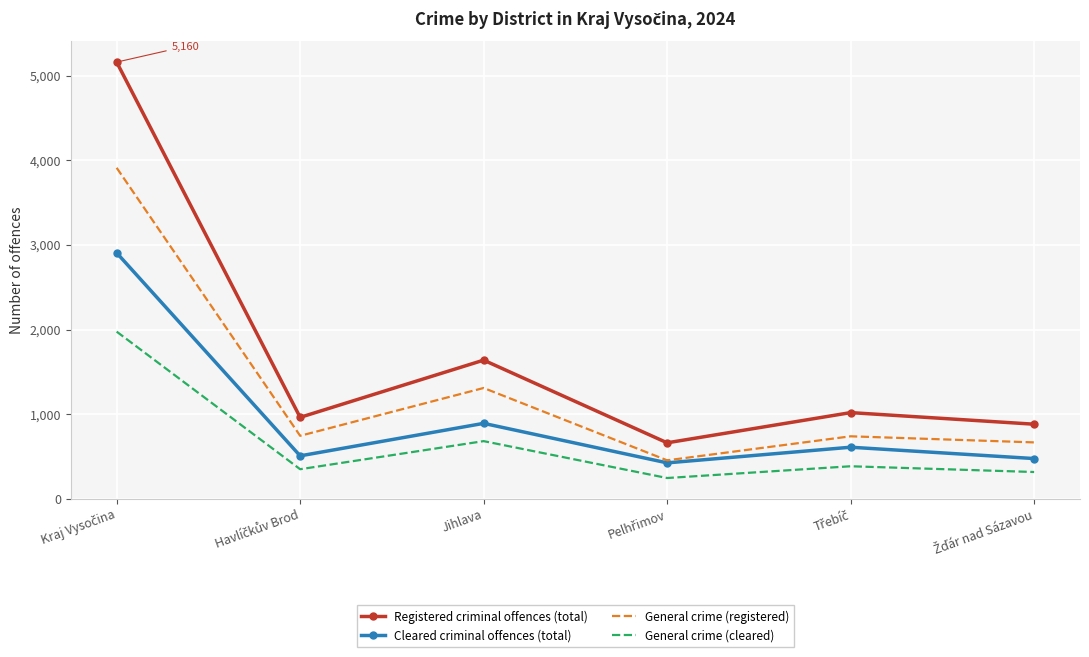

True or false: Registered criminal offences (total) and General crime (cleared) cross at least once.

False